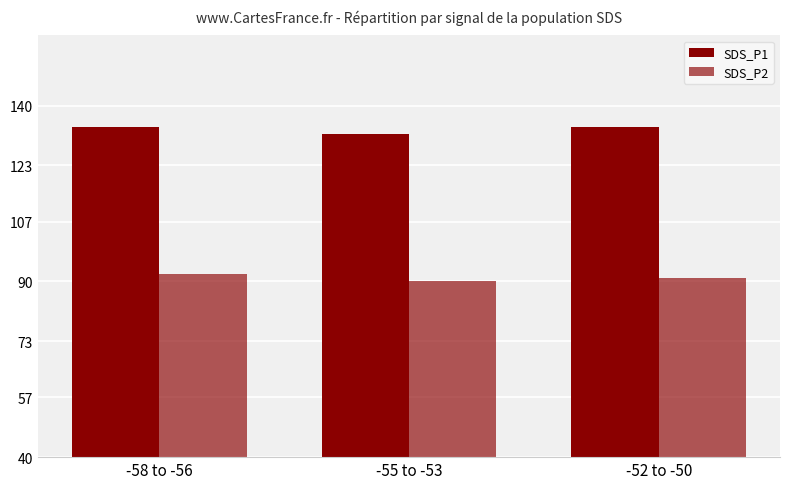

Which series has the largest total across all categories?

SDS_P1